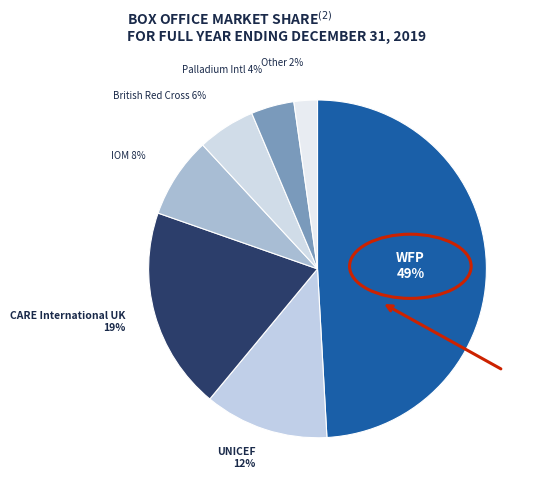

How many segments does this pie chart have?

7